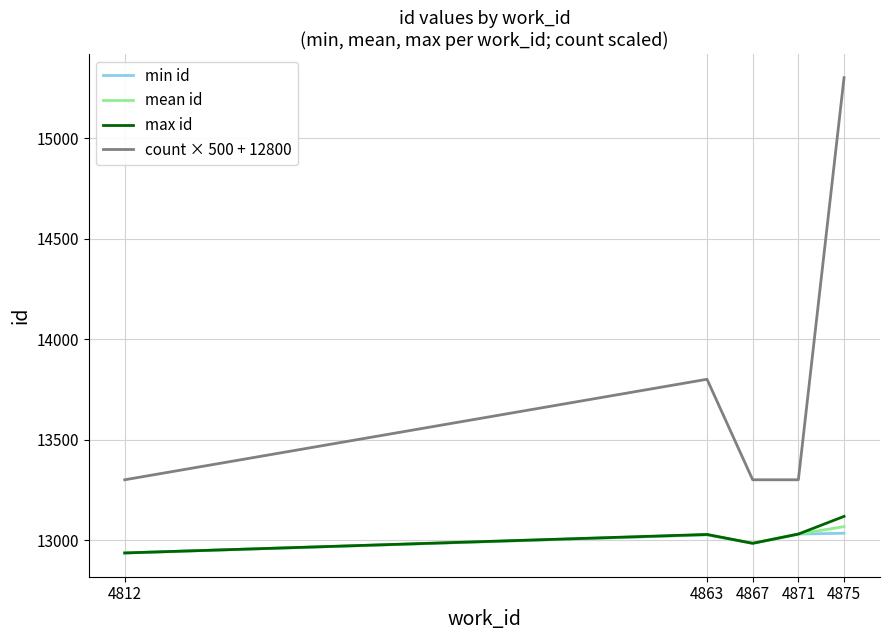

True or false: count × 500 + 12800 and max id cross at least once.

False